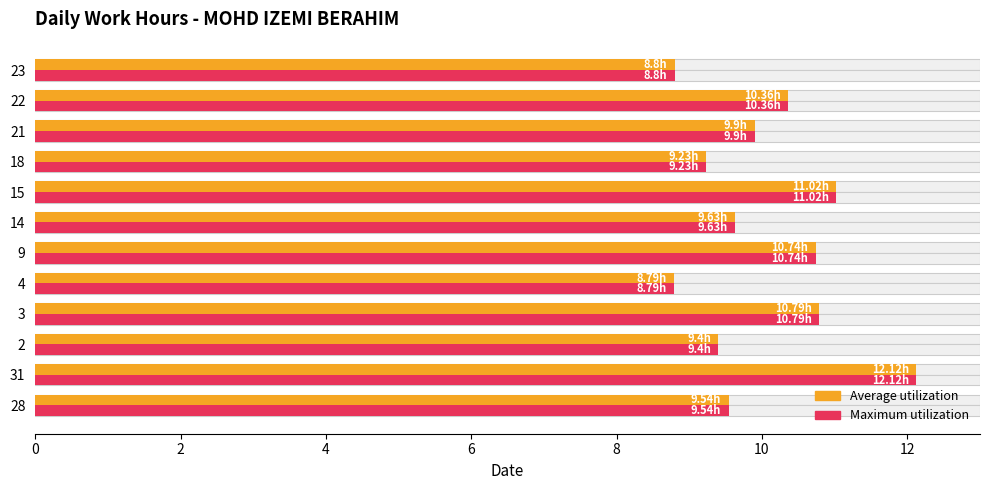

Rank the series by their maximum value, from highest to lowest.

Average utilization, Maximum utilization